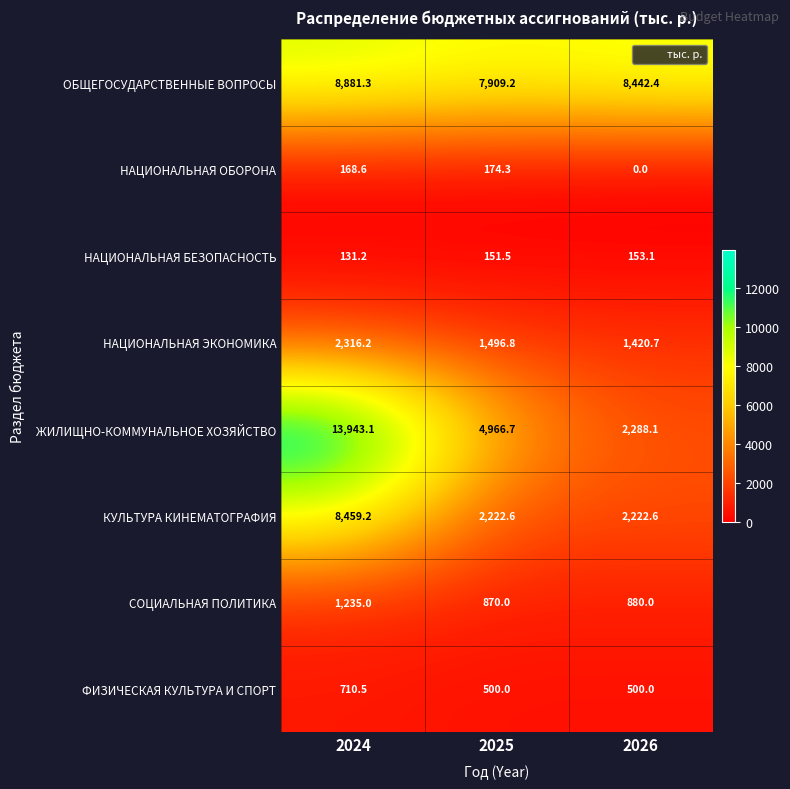

At which category is the sum across all series the highest?

2024